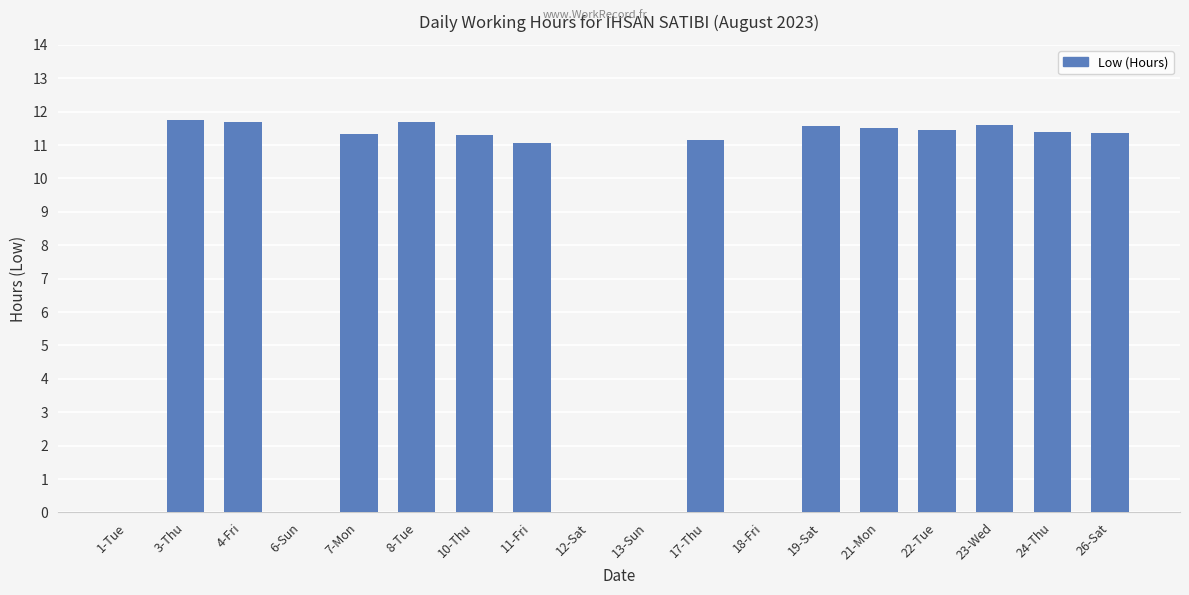

Is it true that the value at 13-Sun is 0.0?

True